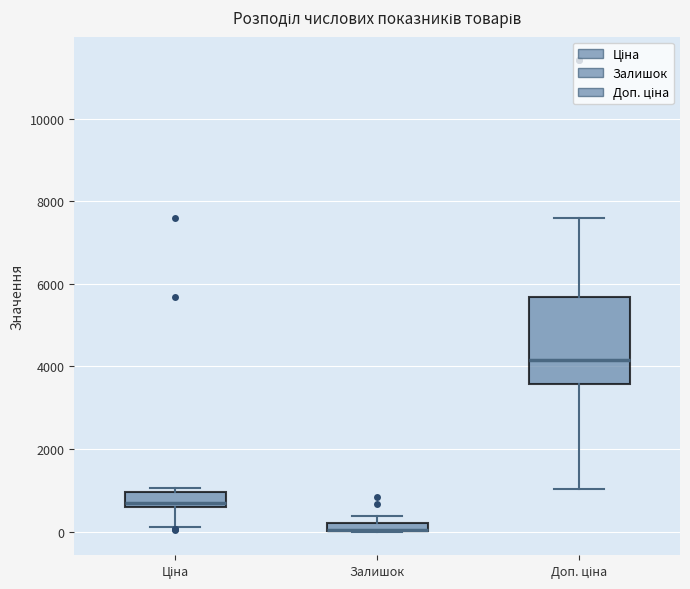

Where is the upper edge of the box for Доп. ціна on the y-axis? The values are not printed on the chart, so give them approximately, as read against the axis.

5600